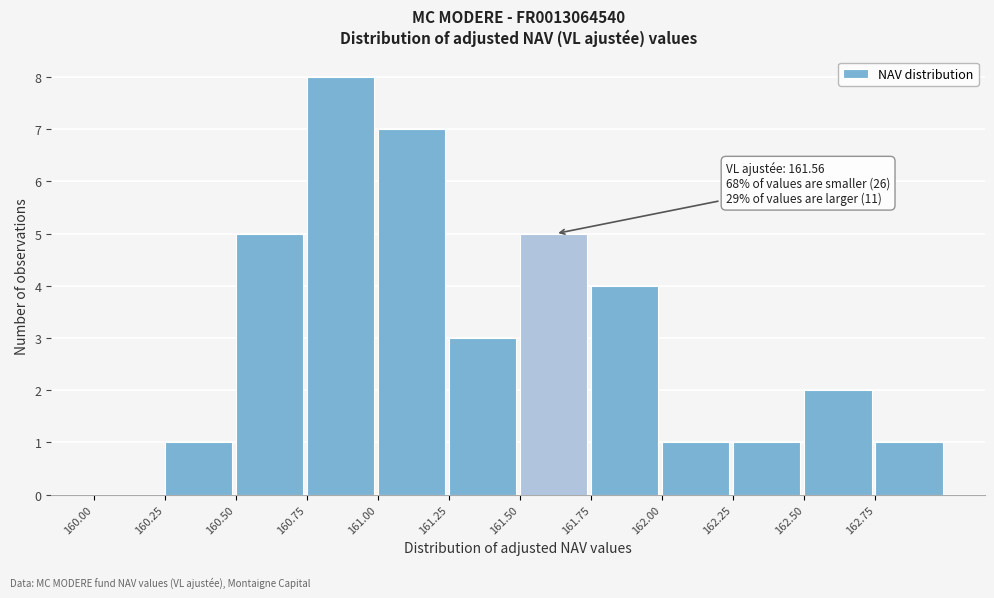

Over which range of the x-axis is the bar tallest?

160.75 to 161.00